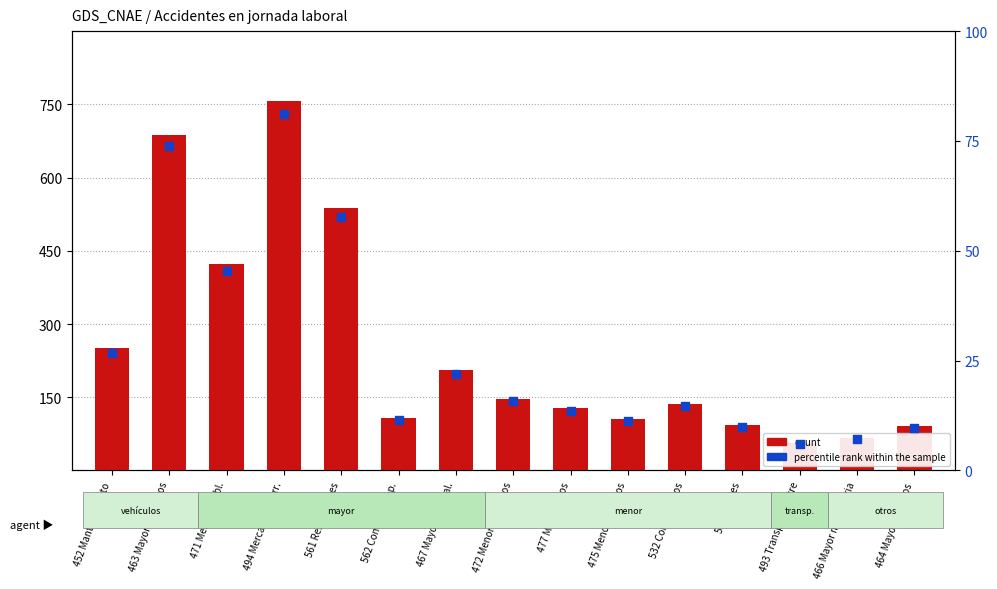

At which category is the sum across all series the highest?

494 Mercancías carr.